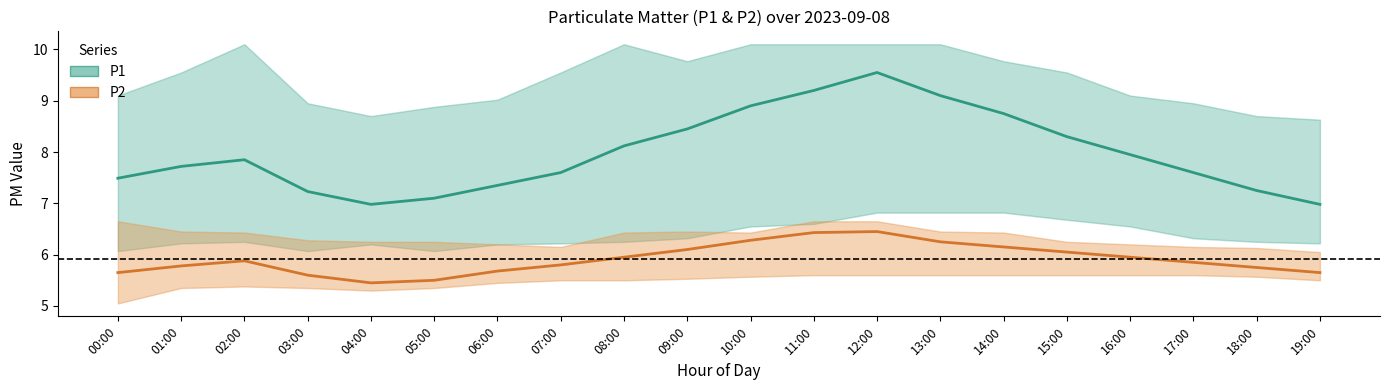

How many interior local valleys does the P2 series have?

1